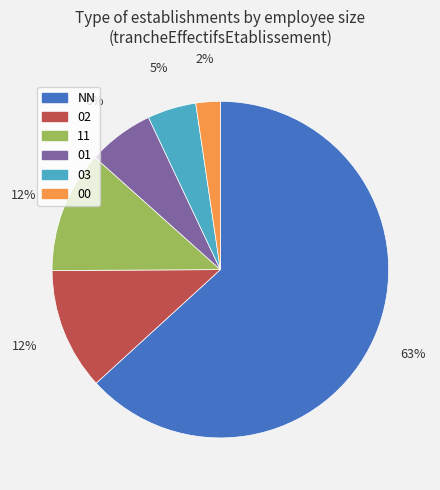

To the nearest percent, what is the average slice percentage?

17%